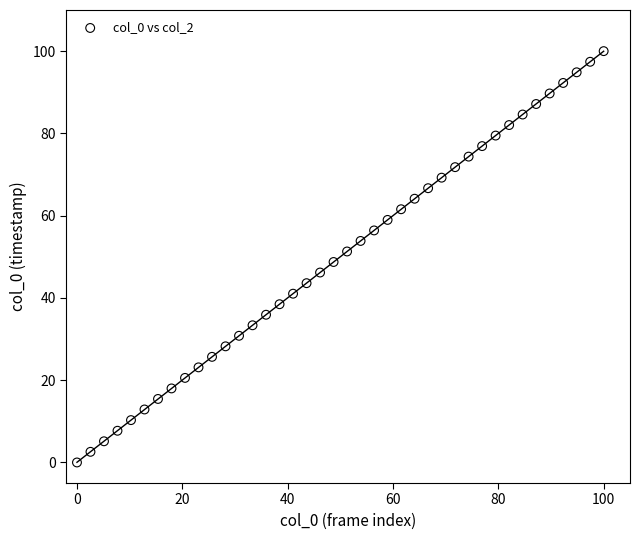

What is the range of Y values (max minus min)?

100.0